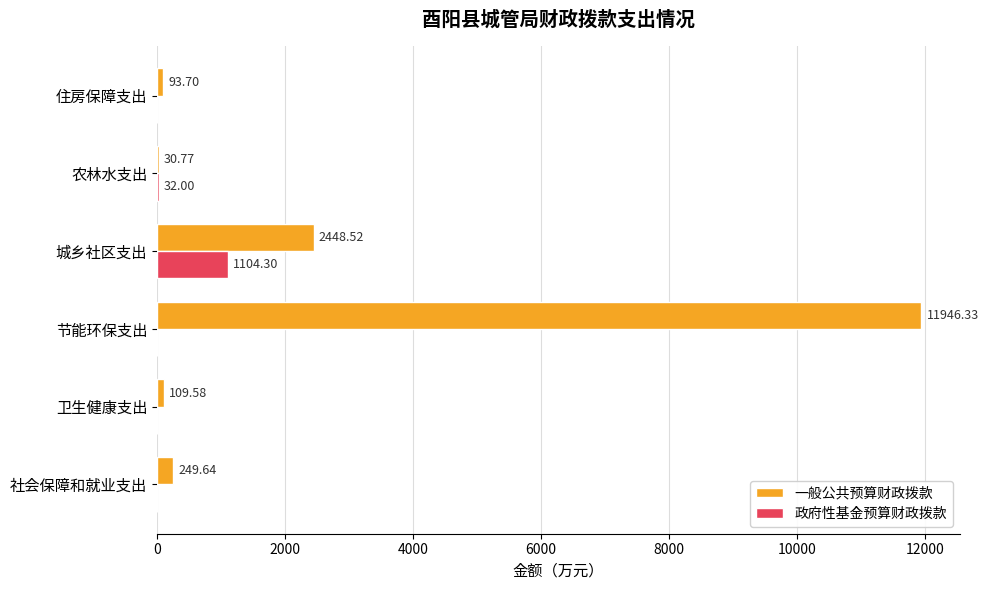

At which label does 一般公共预算财政拨款 reach its peak?

节能环保支出